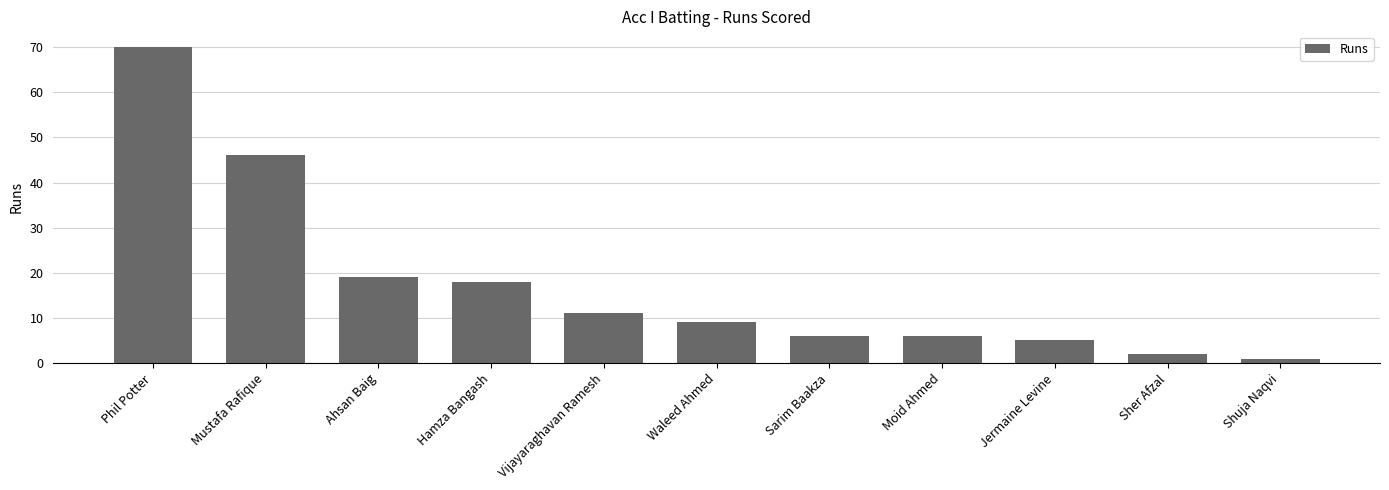

Which has a higher value, Waleed Ahmed or Hamza Bangash?

Hamza Bangash